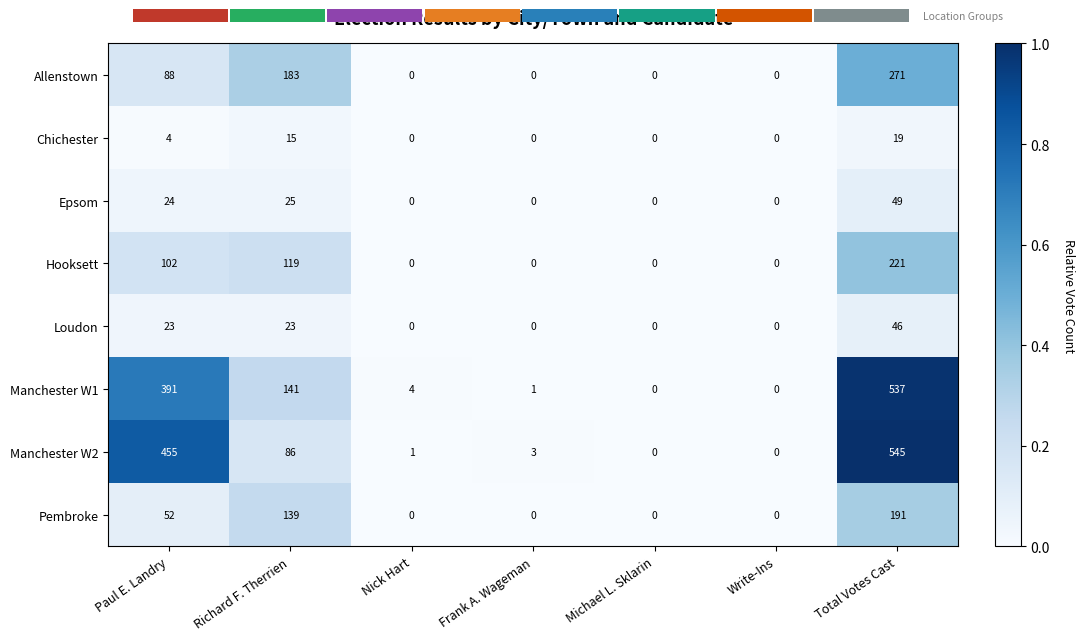

Which category has the highest value across all series?

Total Votes Cast